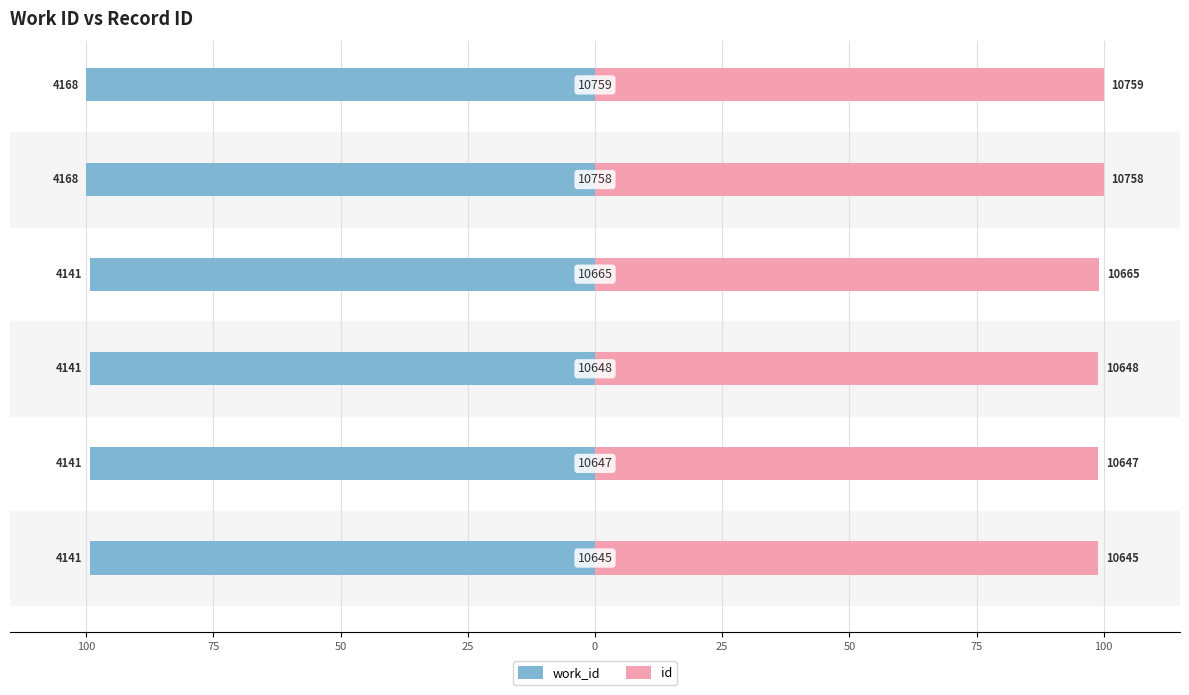

Reading right to left, list all the values displayed in this chart.

work_id: 25=-100.0	0=-100.0	25=-99.4	50=-99.4	75=-99.4	100=-99.4
id: 25=100.0	0=100.0	25=99.1	50=99.0	75=99.0	100=98.9